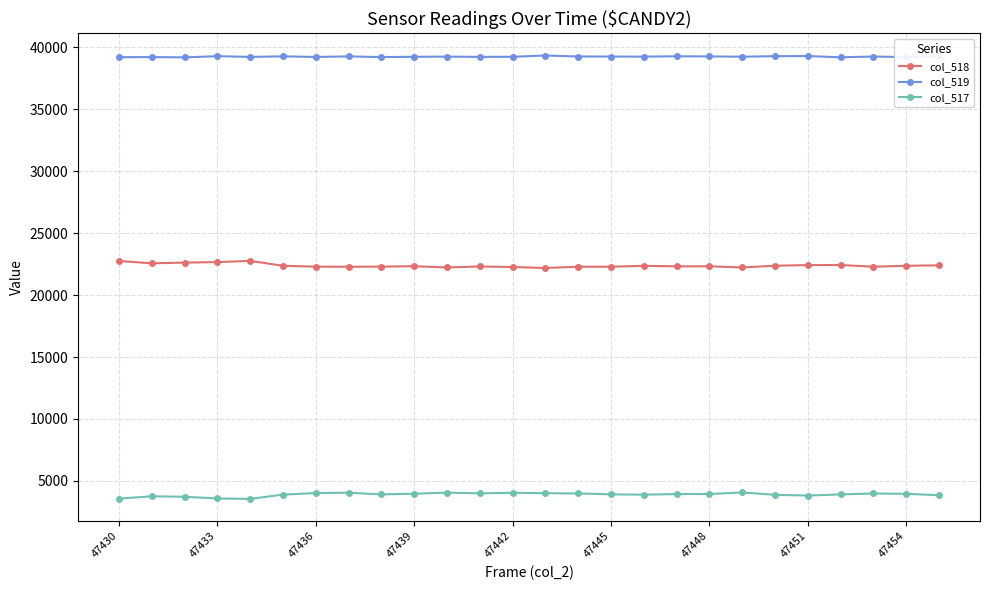

Rank the series by their maximum value, from lowest to highest.

col_517, col_518, col_519